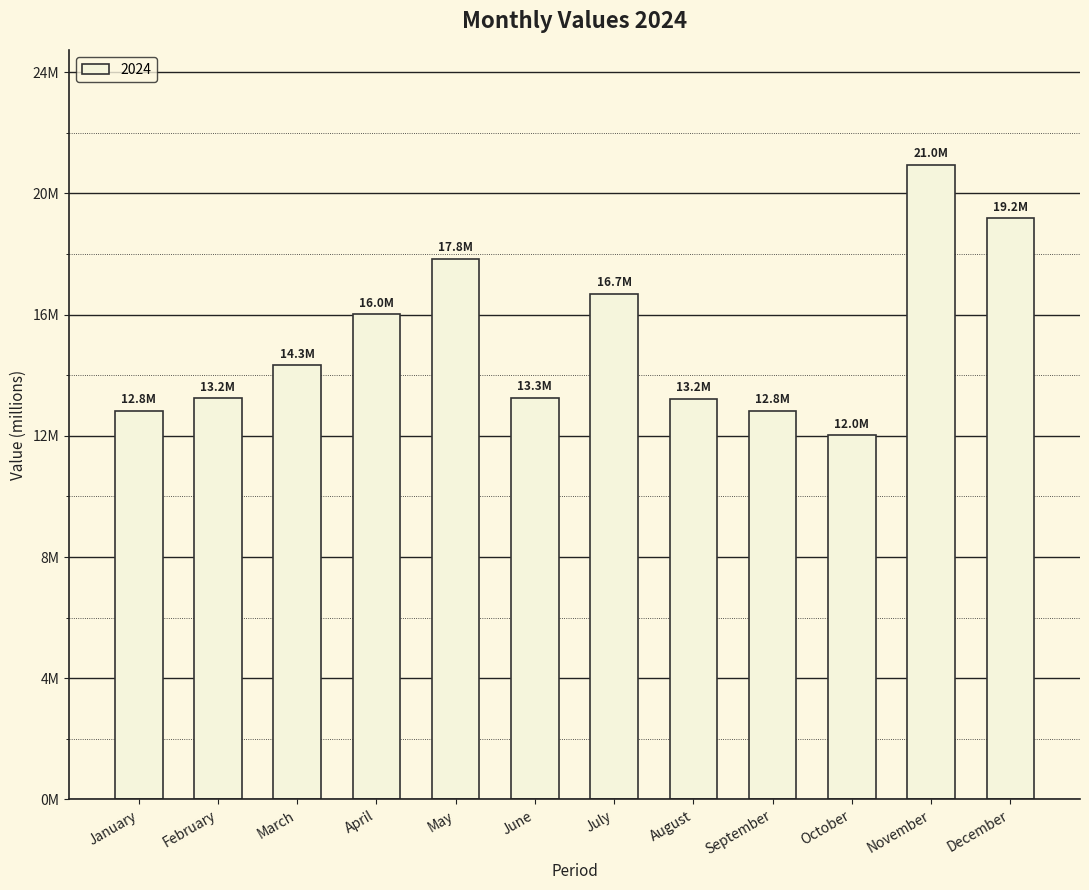

Does the chart contain stacked bars?

No